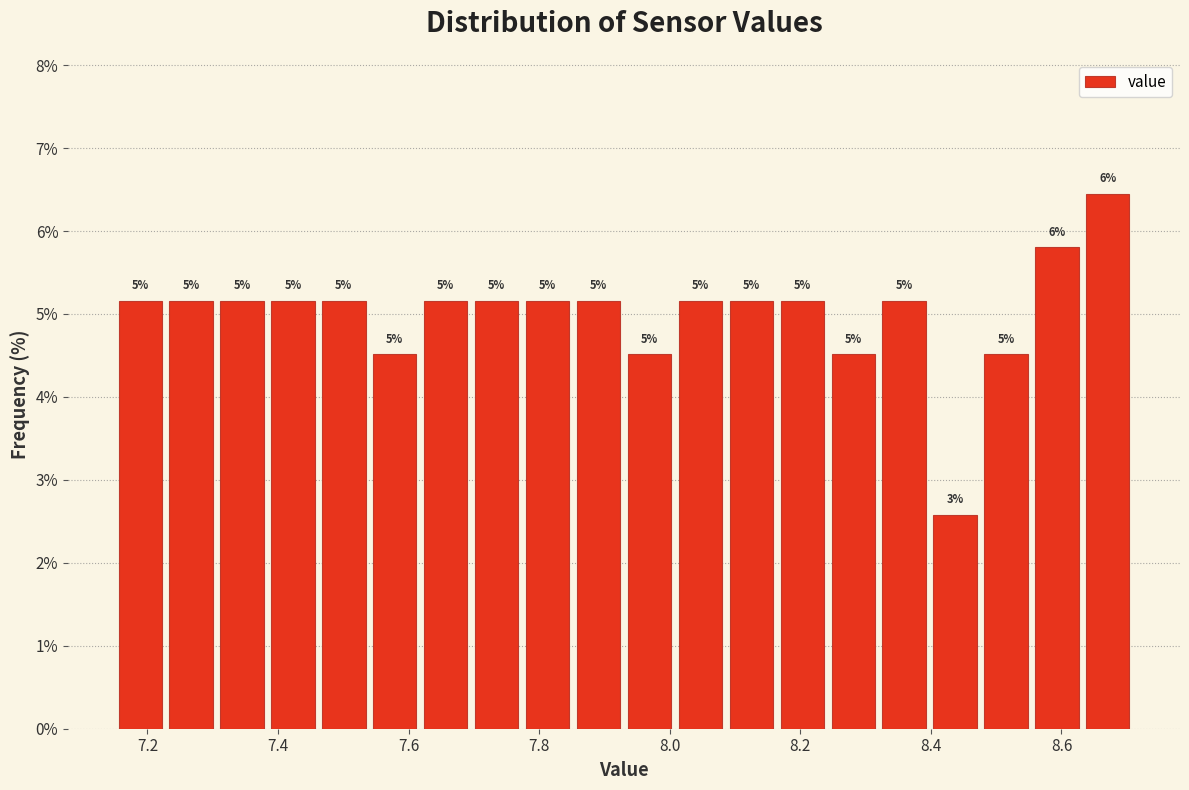

Around what value on the x-axis is the tallest bar? Give the approximate position of its centre, as read against the axis.

8.68